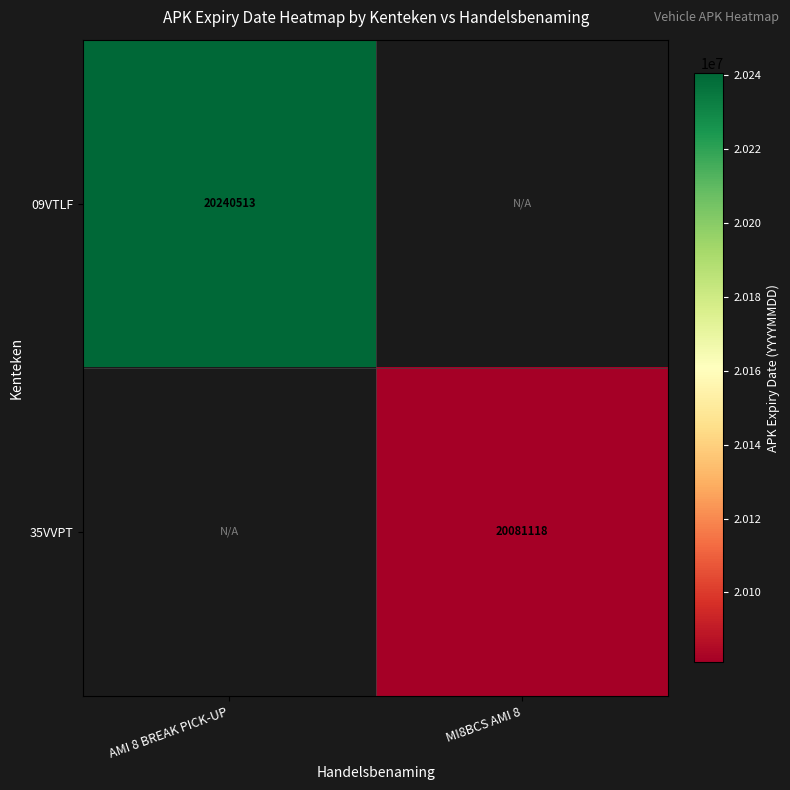

Is it true that 09VTLF equals 20240513 at AMI 8 BREAK PICK-UP?

True